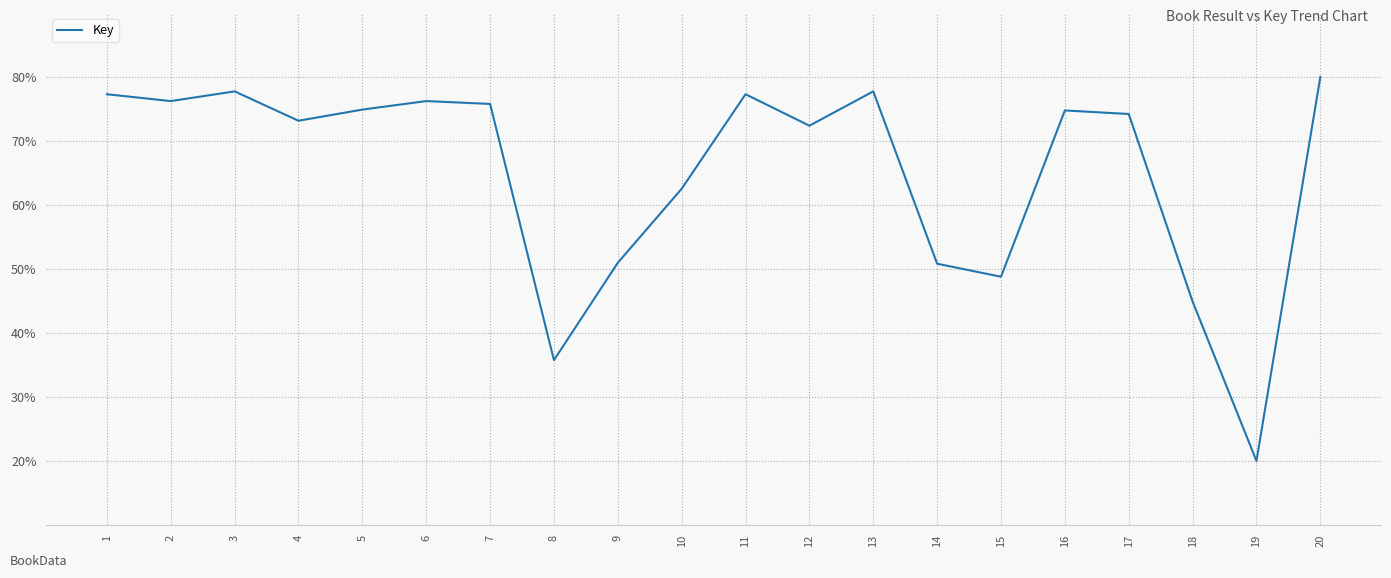

True or false: the data shows 74.8 at 16.

True